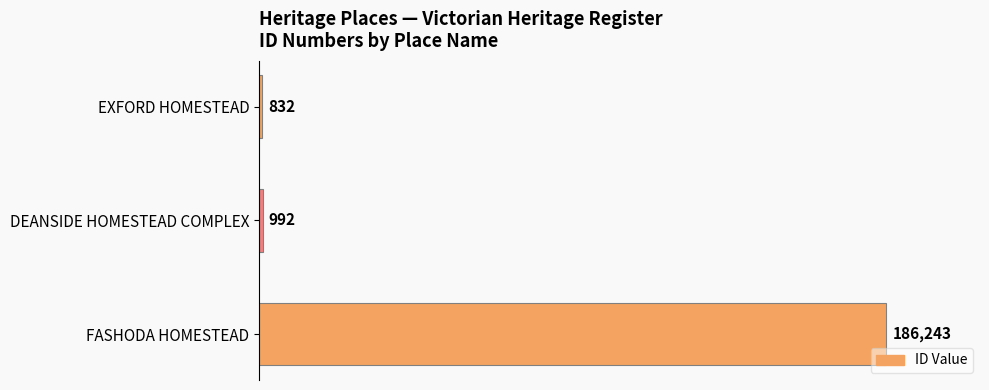

What is the sum of all values?

188067